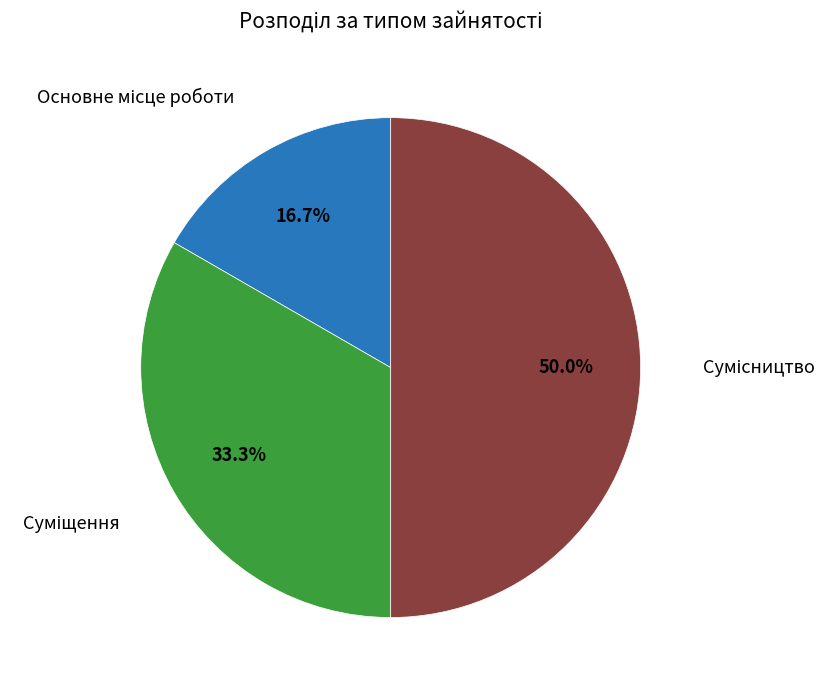

How many slices are in this pie chart?

3